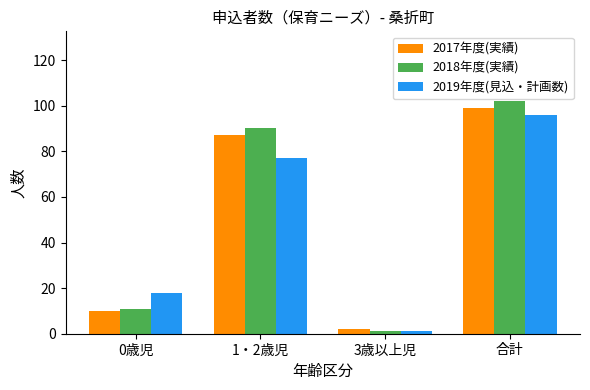

Reading left to right, list all the values displayed in this chart.

2017年度(実績): 10	87	2	99
2018年度(実績): 11	90	1	102
2019年度(見込・計画数): 18	77	1	96